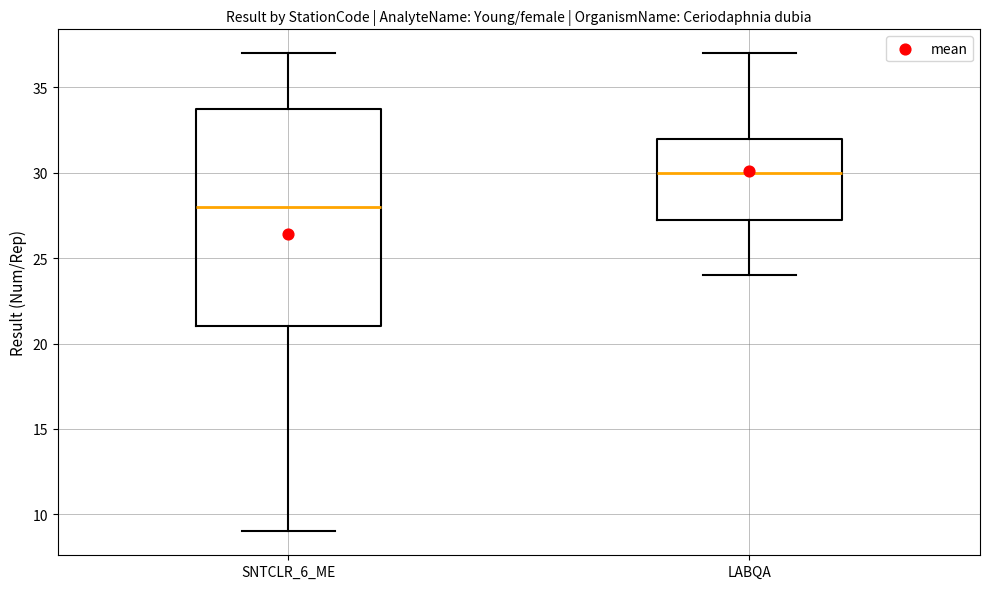

Which box is the tallest, from its lower edge to its upper edge?

SNTCLR_6_ME